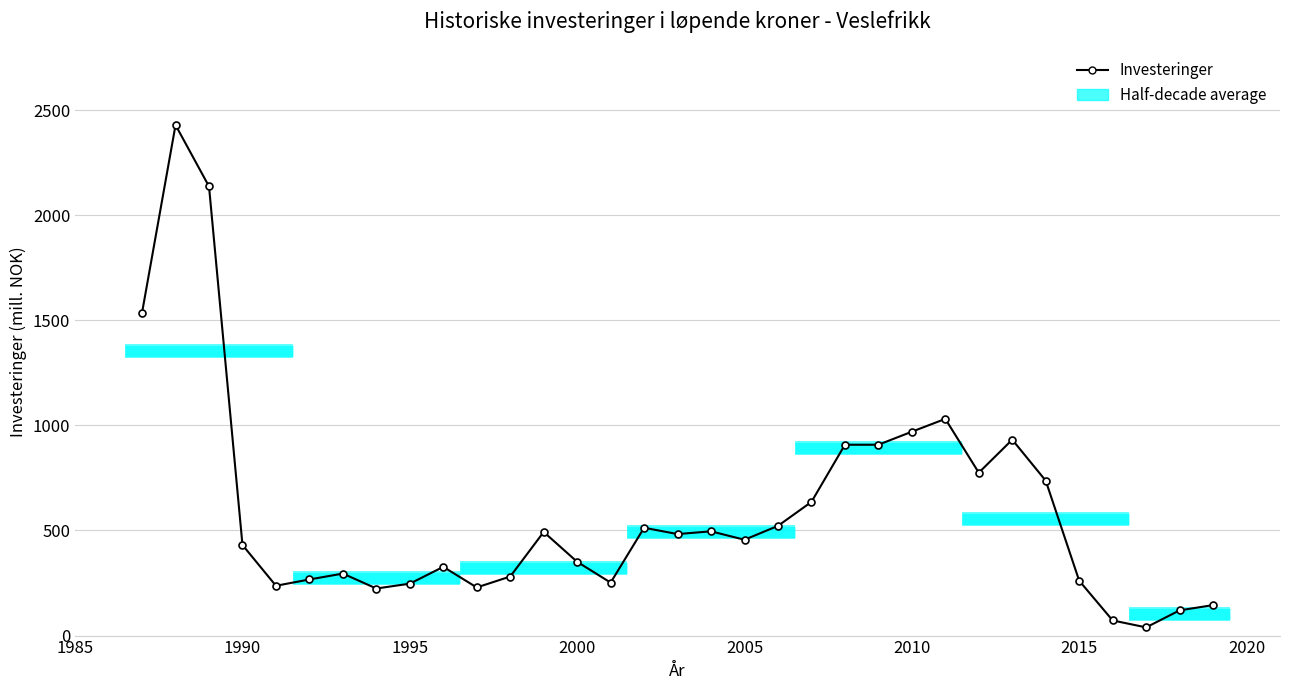

Which label corresponds to the smallest value in the chart?

2017